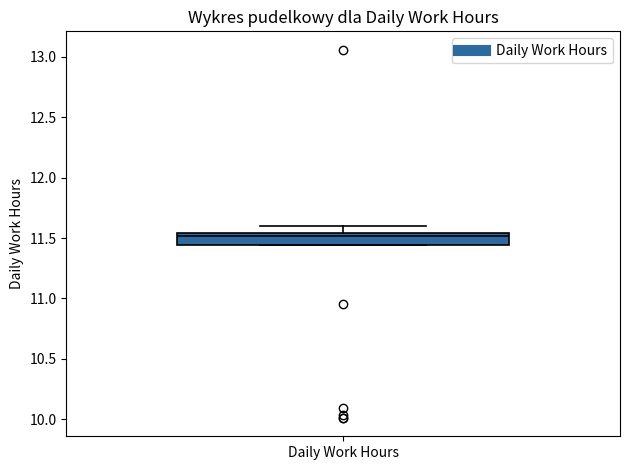

Where is the upper edge of the box for Daily Work Hours on the y-axis? The values are not printed on the chart, so give them approximately, as read against the axis.

11.55